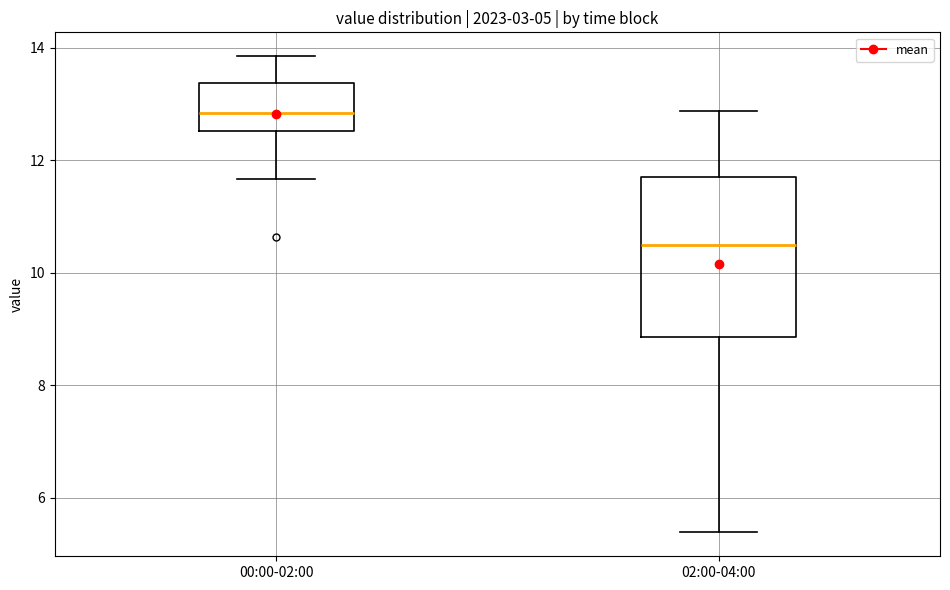

Which box's median line is the highest?

00:00-02:00